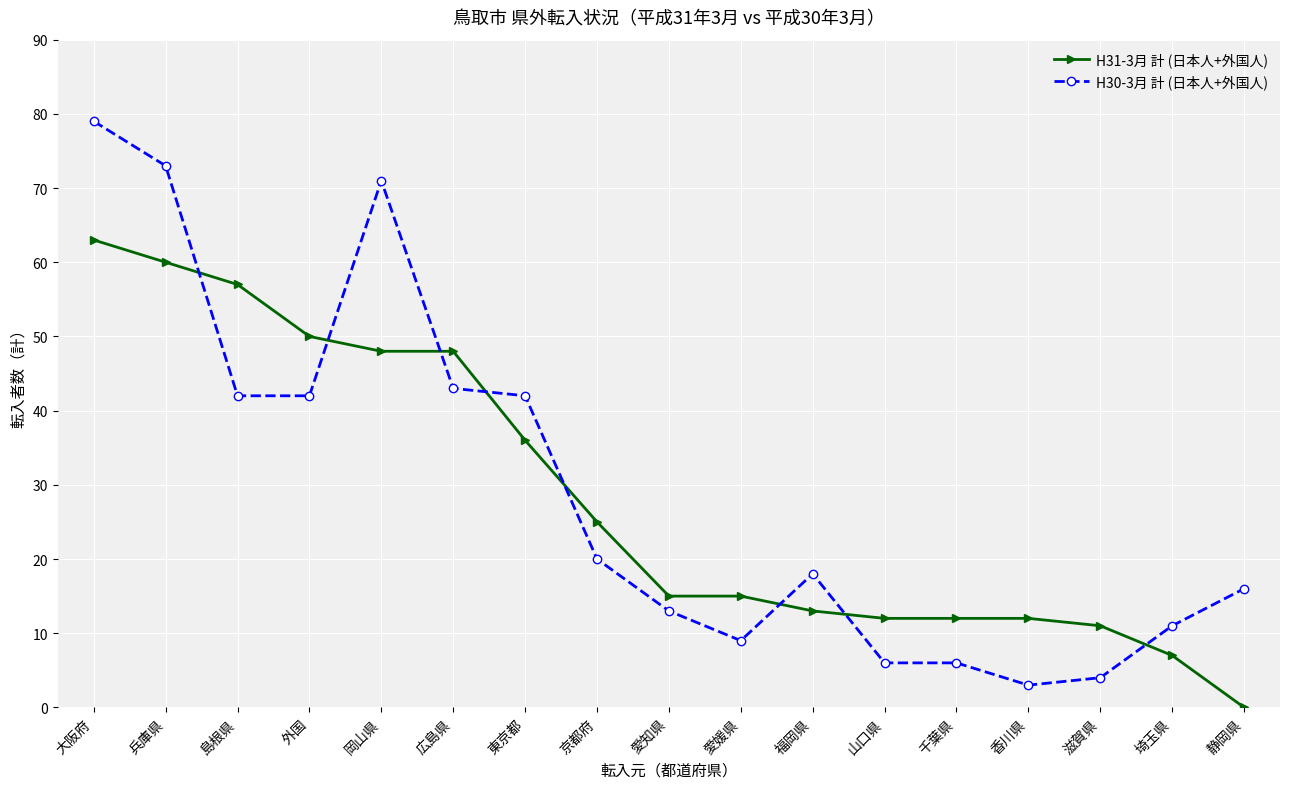

Reading left to right, list all the values displayed in this chart.

H31-3月 計 (日本人+外国人): 大阪府=63	兵庫県=60	島根県=57	外国=50	岡山県=48	広島県=48	東京都=36	京都府=25	愛知県=15	愛媛県=15	福岡県=13	山口県=12	千葉県=12	香川県=12	滋賀県=11	埼玉県=7	静岡県=0
H30-3月 計 (日本人+外国人): 大阪府=79	兵庫県=73	島根県=42	外国=42	岡山県=71	広島県=43	東京都=42	京都府=20	愛知県=13	愛媛県=9	福岡県=18	山口県=6	千葉県=6	香川県=3	滋賀県=4	埼玉県=11	静岡県=16